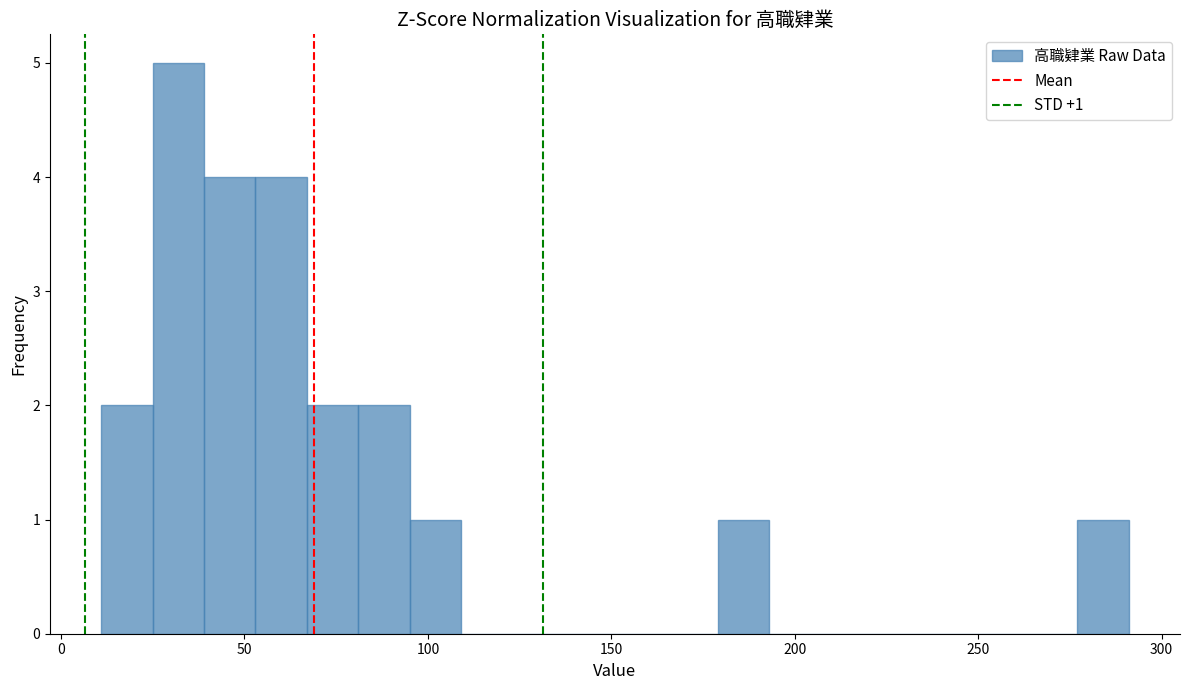

Read against the x-axis, roughly where is the centre of the tallest bar?

30